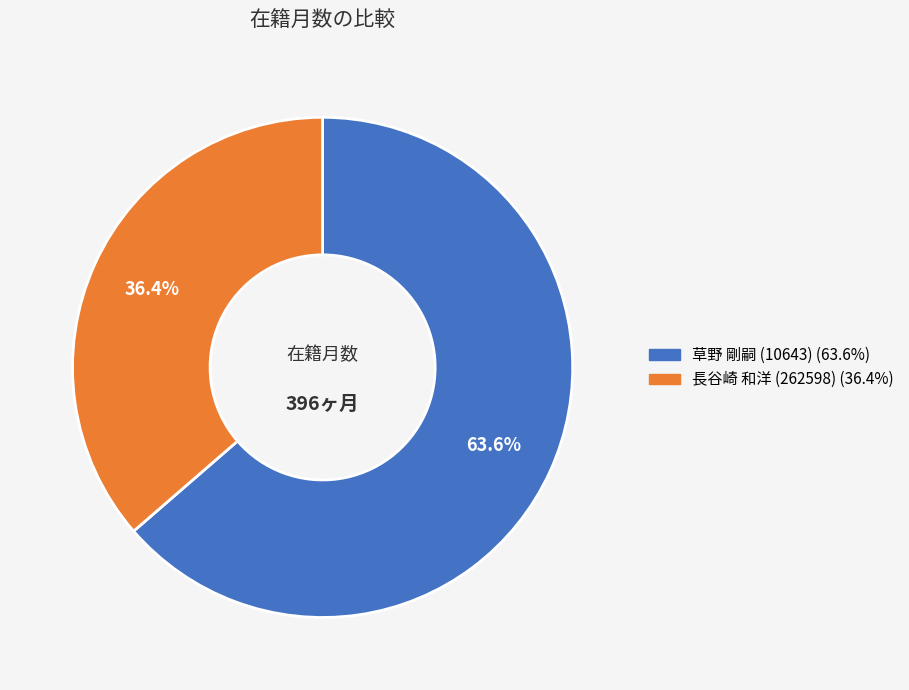

Do 長谷崎 和洋 (262598) and 草野 剛嗣 (10643) together represent more than half of the pie?

Yes